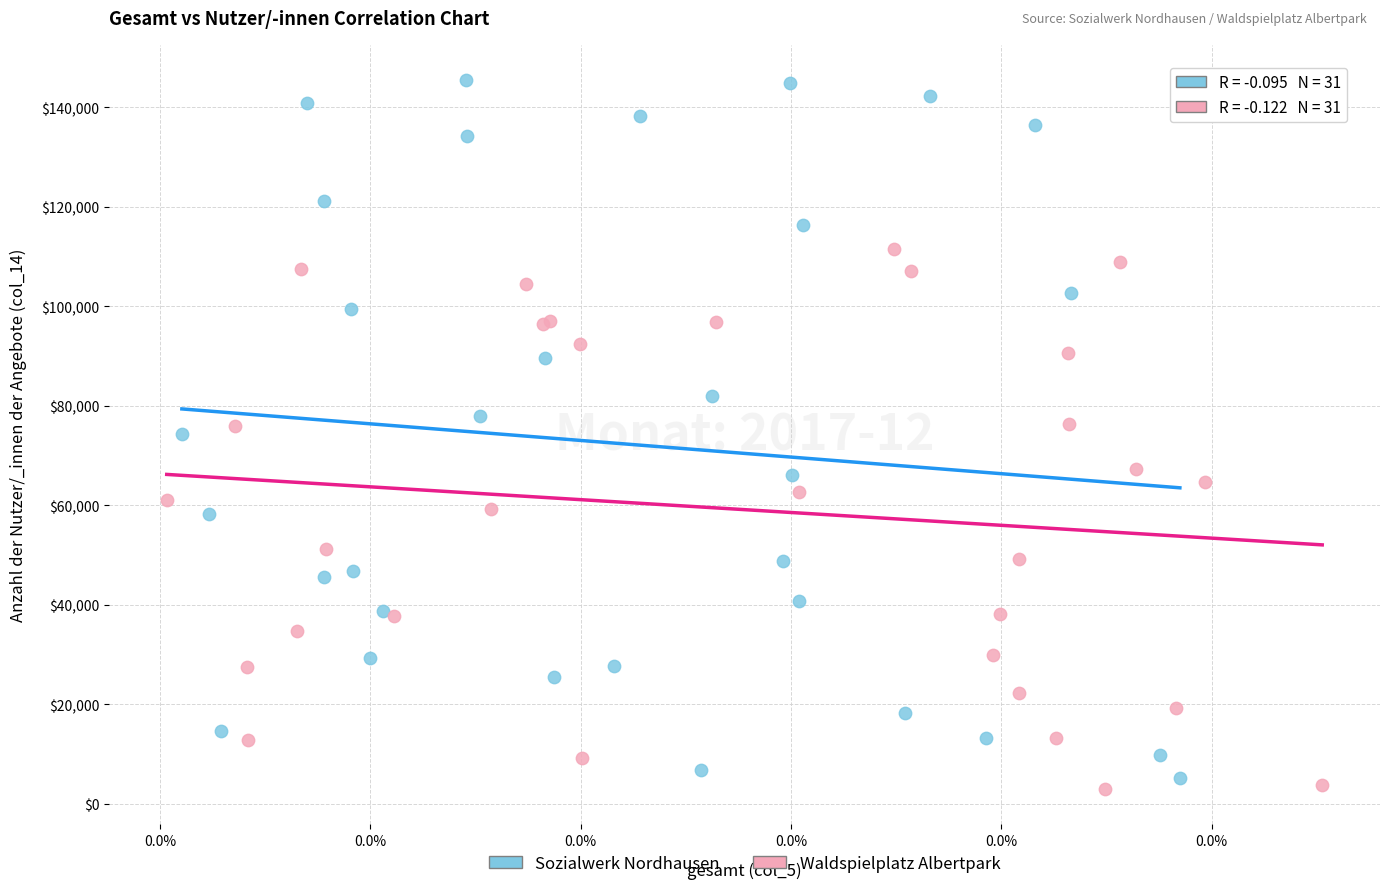

Which series has the widest spread of Y values?

Sozialwerk Nordhausen